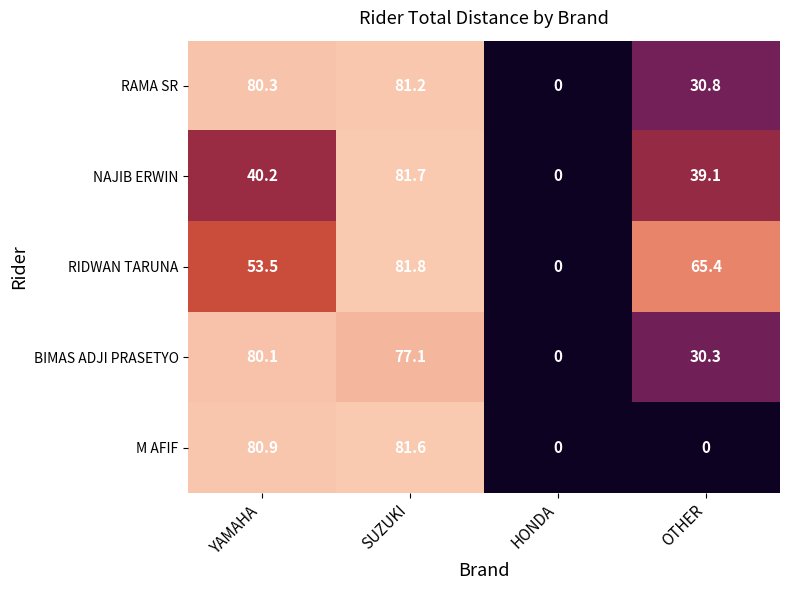

Which series has the largest total across all categories?

RIDWAN TARUNA